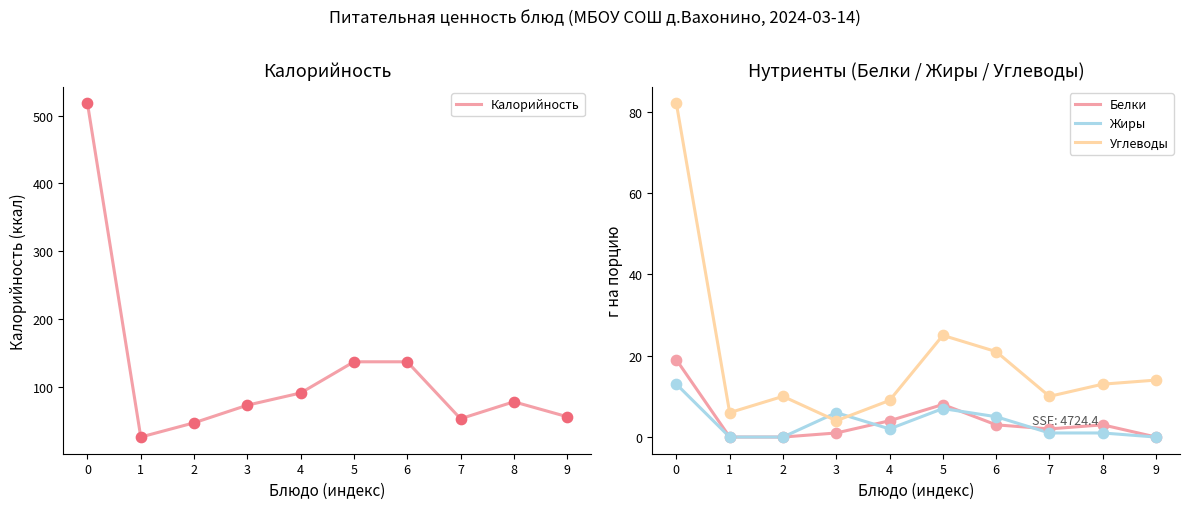

Is the value of Углеводы at 8 greater than the value of Калорийность at 7?

No